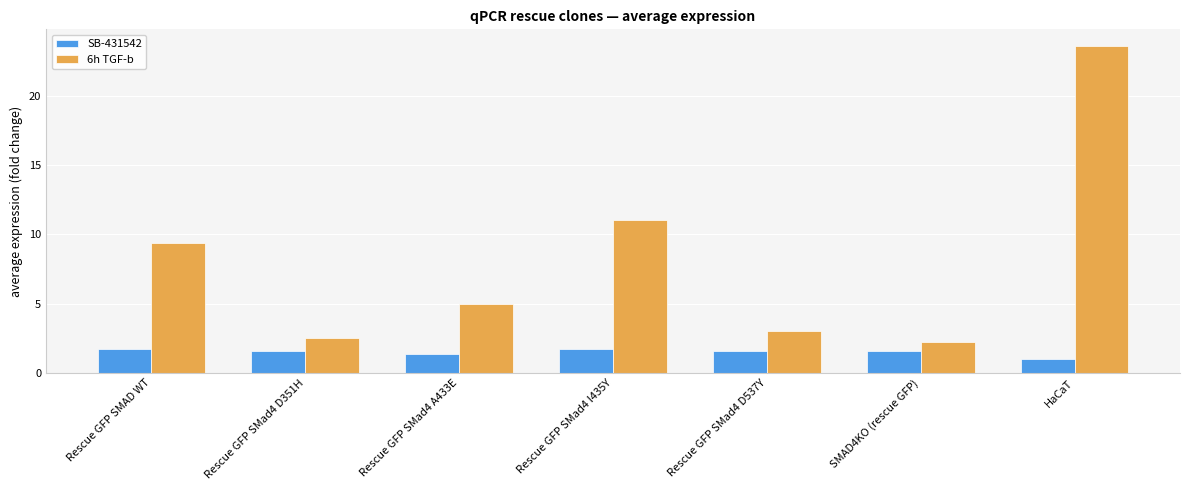

Between Rescue GFP SMad4 D351H and Rescue GFP SMad4 I435Y, which series saw the biggest shift?

6h TGF-b